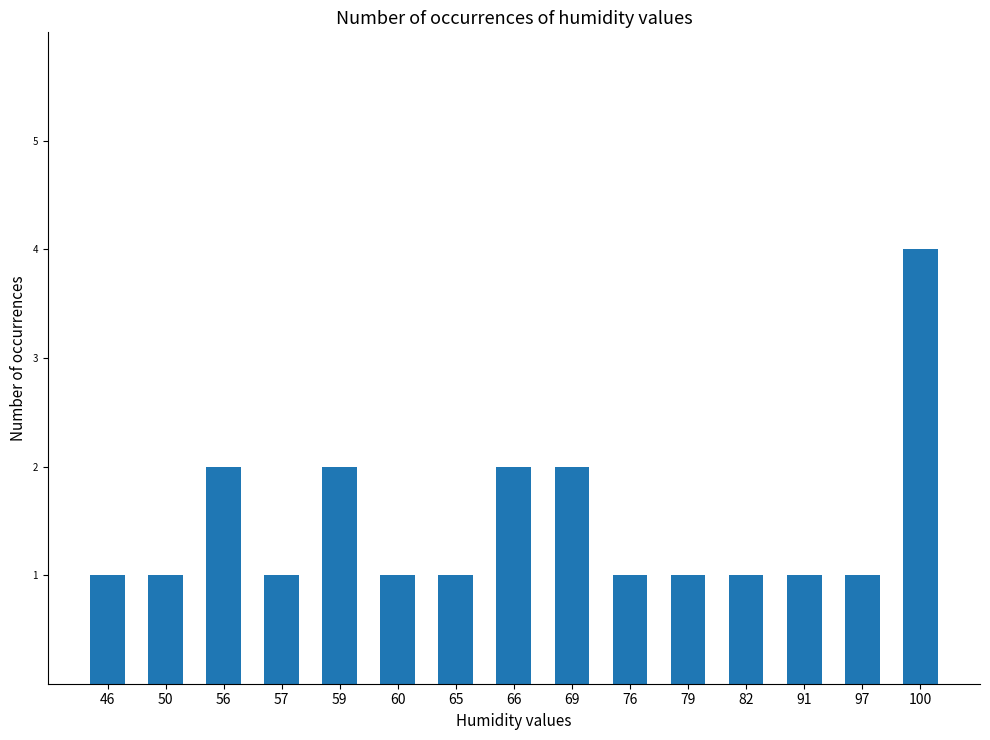

What is the change in value from 65 to 69?

+1